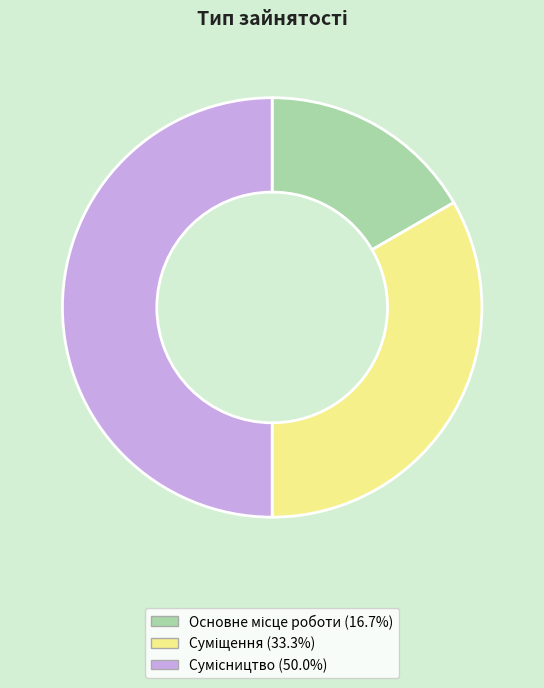

True or false: Сумісництво accounts for 50% of the total.

True